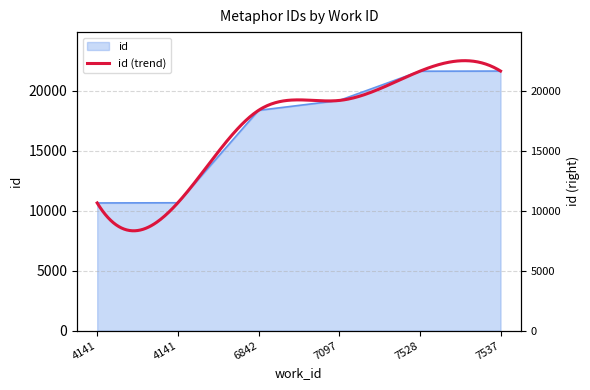

What is the smallest value displayed?

10649